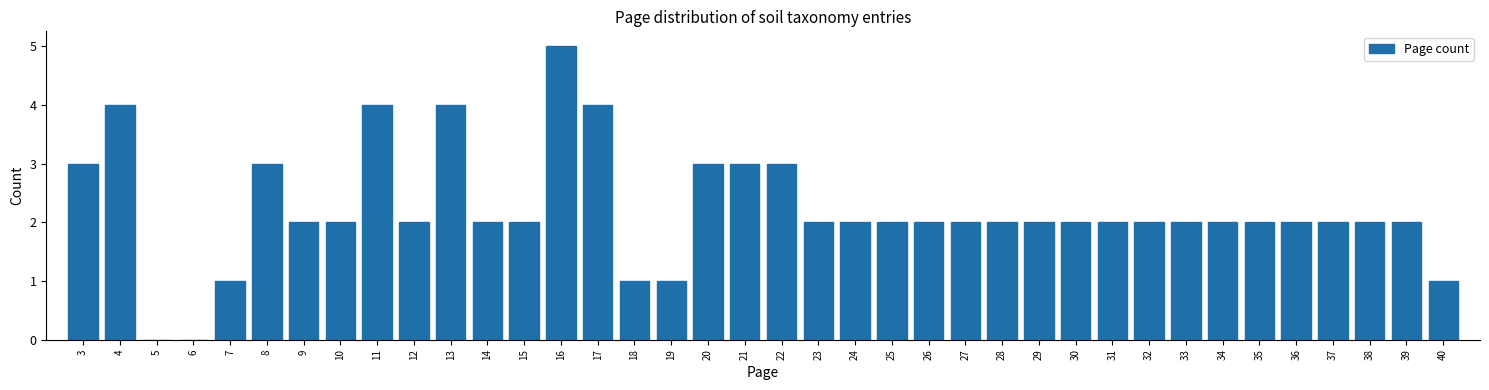

Reading left to right, transcribe this chart: for each bar, give the range it covers on the x-axis and its height. The values are not printed on the chart, so give them approximately, as read against the axis.

2.5 to 3.5: 3
3.5 to 4.5: 4
4.5 to 5.5: 0
5.5 to 6.5: 0
6.5 to 7.5: 1
7.5 to 8.5: 3
8.5 to 9.5: 2
9.5 to 10.5: 2
10.5 to 11.5: 4
11.5 to 12.5: 2
12.5 to 13.5: 4
13.5 to 14.5: 2
14.5 to 15.5: 2
15.5 to 16.5: 5
16.5 to 17.5: 4
17.5 to 18.5: 1
18.5 to 19.5: 1
19.5 to 20.5: 3
20.5 to 21.5: 3
21.5 to 22.5: 3
22.5 to 23.5: 2
23.5 to 24.5: 2
24.5 to 25.5: 2
25.5 to 26.5: 2
26.5 to 27.5: 2
27.5 to 28.5: 2
28.5 to 29.5: 2
29.5 to 30.5: 2
30.5 to 31.5: 2
31.5 to 32.5: 2
32.5 to 33.5: 2
33.5 to 34.5: 2
34.5 to 35.5: 2
35.5 to 36.5: 2
36.5 to 37.5: 2
37.5 to 38.5: 2
38.5 to 39.5: 2
39.5 to 40.5: 1